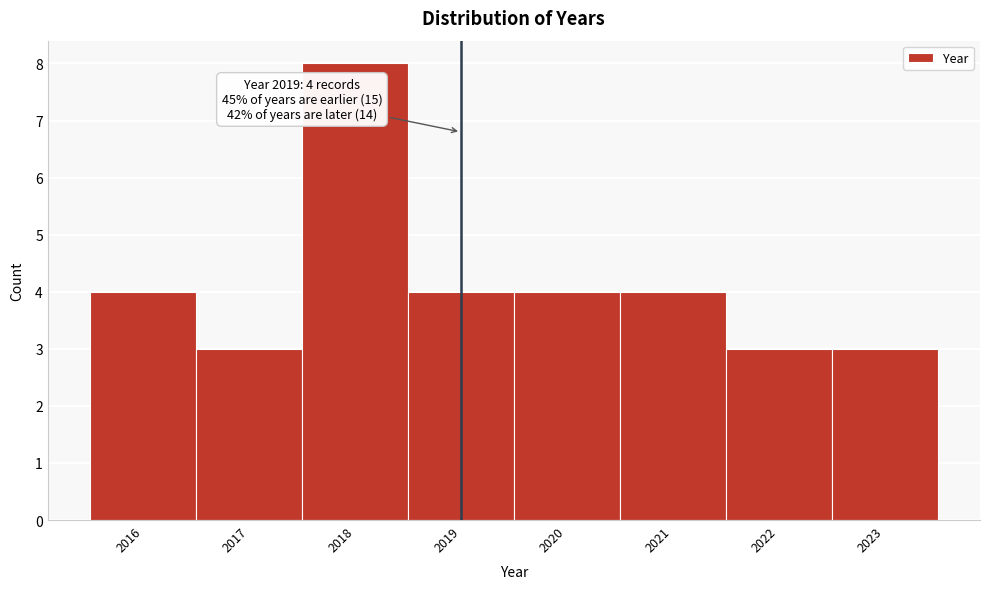

Over which range of the x-axis is the bar tallest?

2017.5 to 2018.5